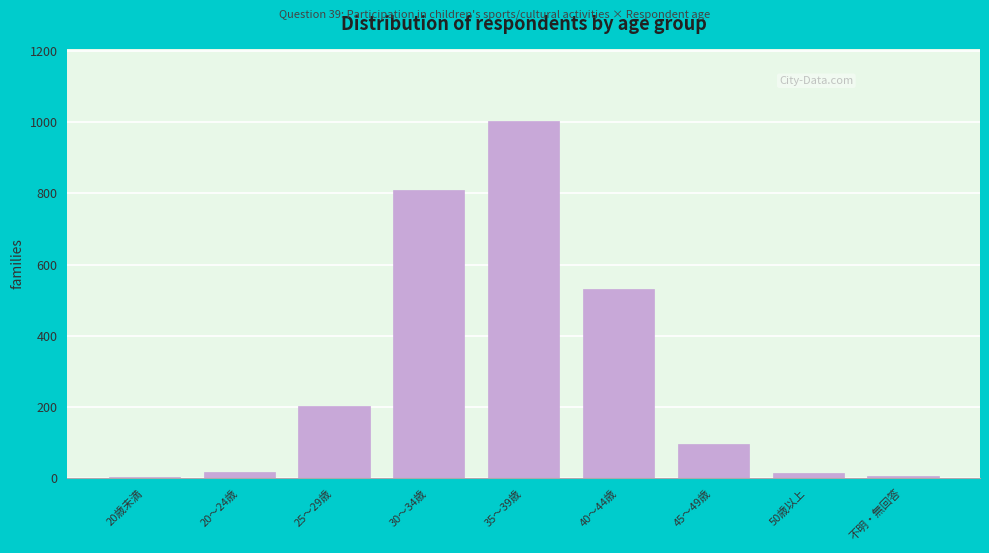

Which has a higher value, 30～34歳 or 35～39歳?

35～39歳